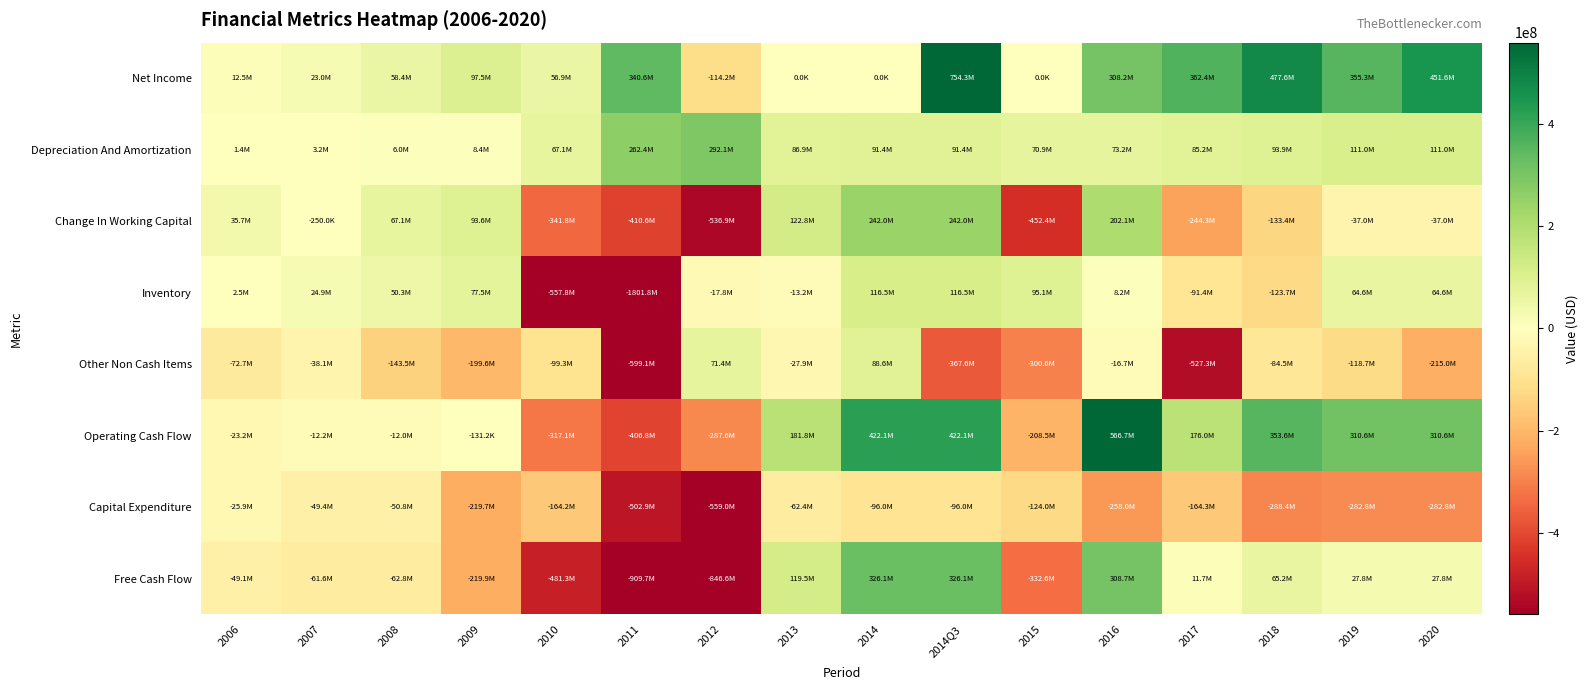

What is the greatest value displayed?

754266000.0